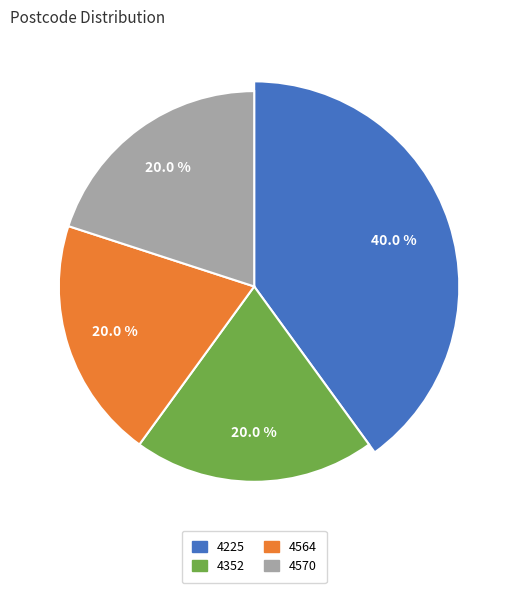

Combined, do 4564 and 4570 account for over 50%?

No